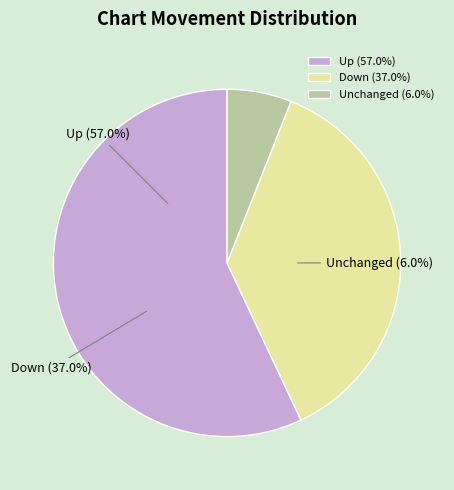

What is the ratio of the value at down to the value at up?

0.6